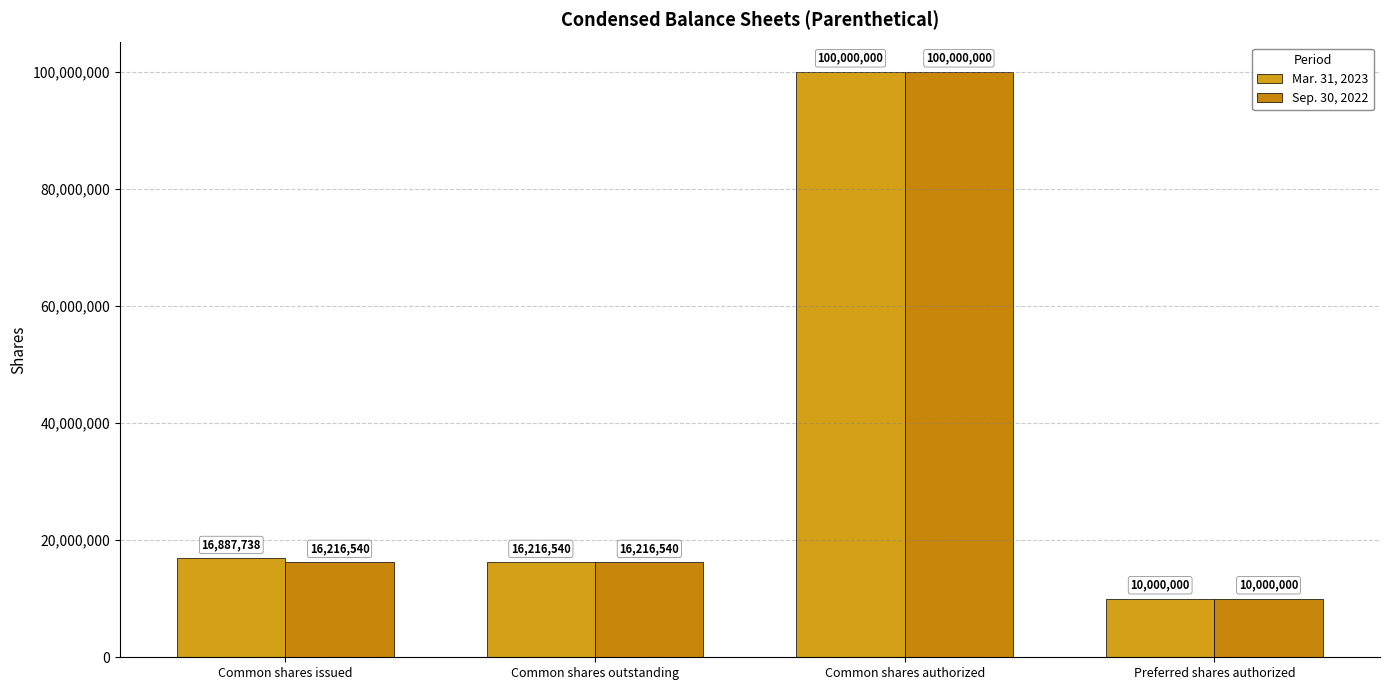

What is the sum of the Sep. 30, 2022 values at Preferred shares authorized and Common shares authorized?

110000000